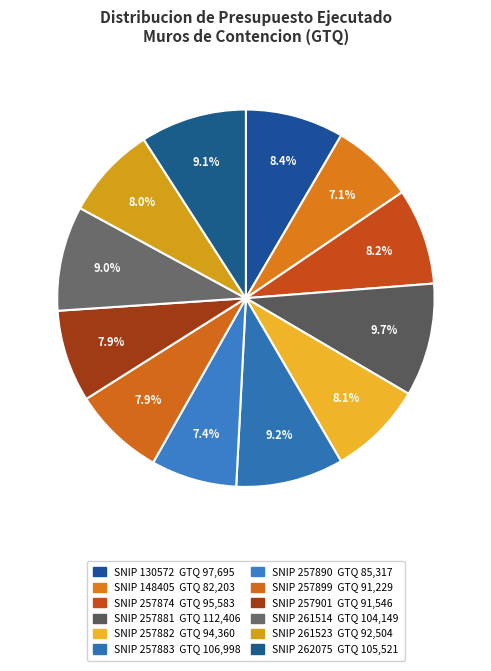

To the nearest percent, what is the difference between the SNIP 257882 and SNIP 262075 slice percentages?

1%